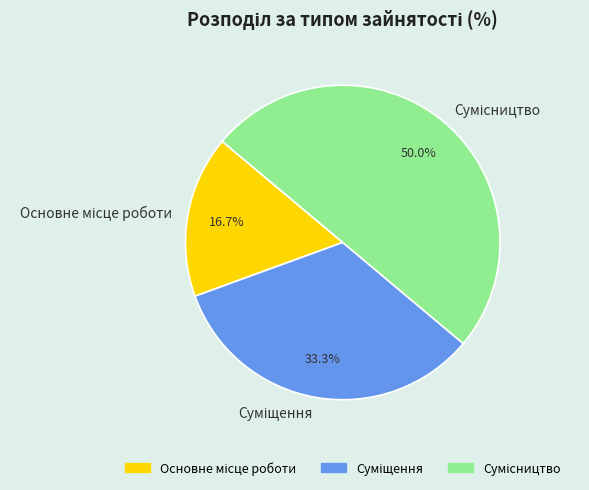

Approximately how many times larger is the value at Основне місце роботи compared to Сумісництво?

0.3